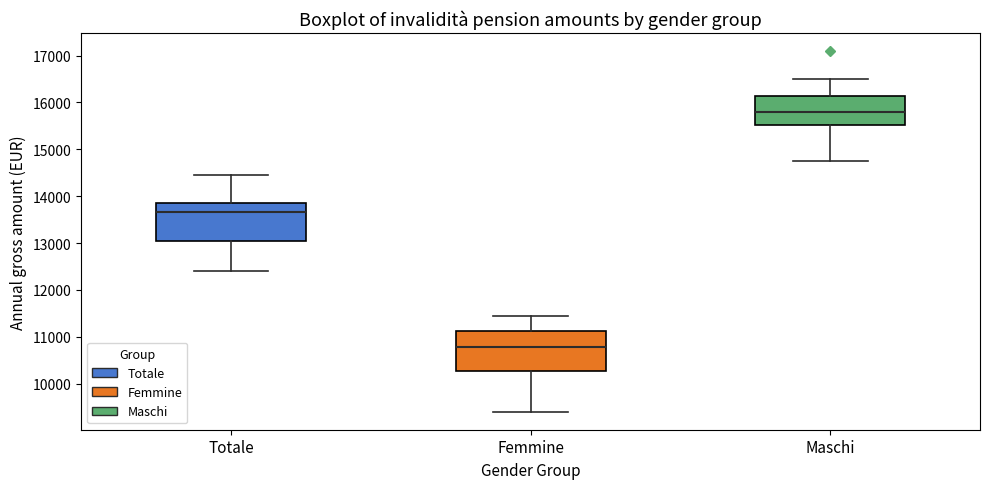

Where does the median line of the box for Femmine sit on the y-axis? The values are not printed on the chart, so give them approximately, as read against the axis.

10800